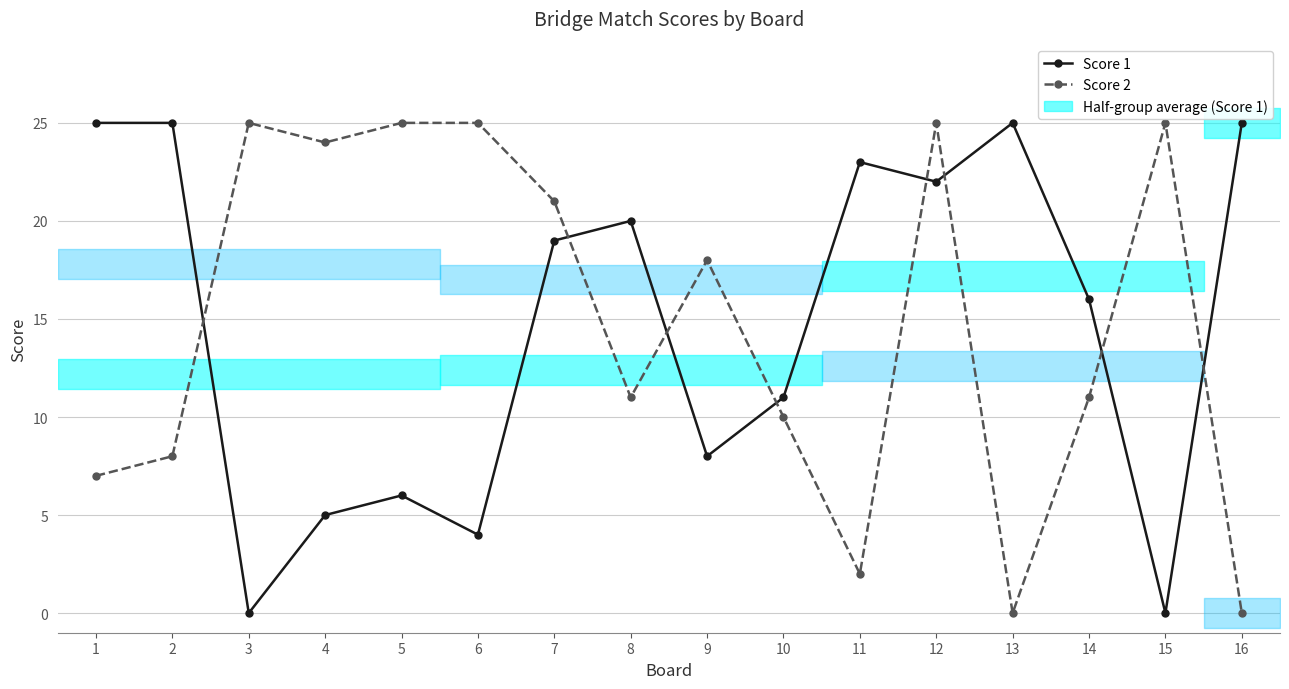

What is the sum of the Score 1 values at 3 and 5?

6